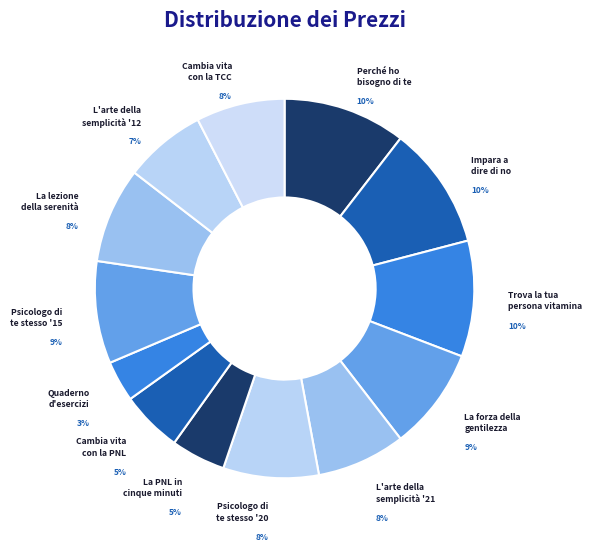

How many segments does this pie chart have?

13